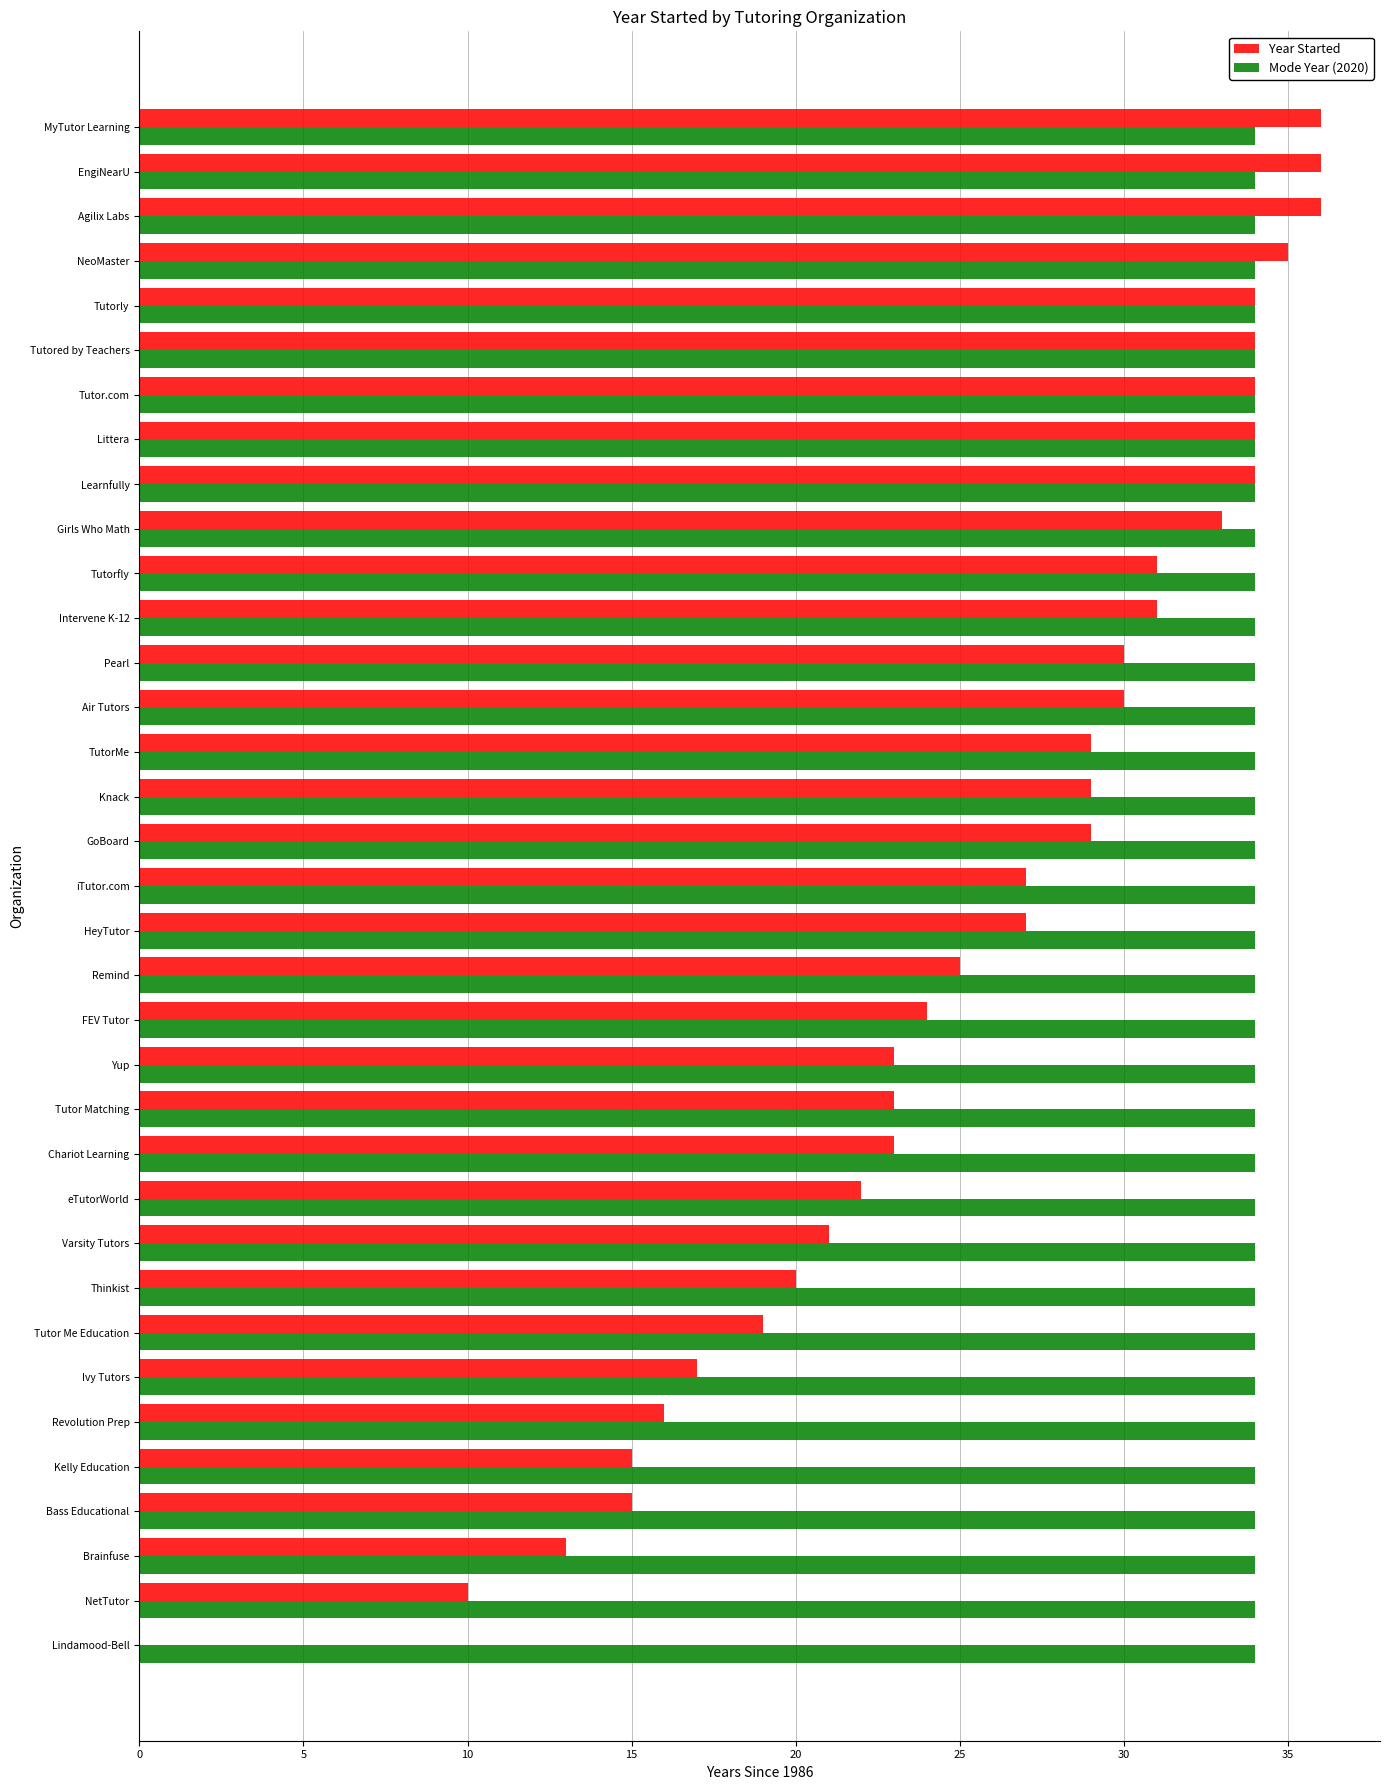

What is the highest value of the Year Started series?

36